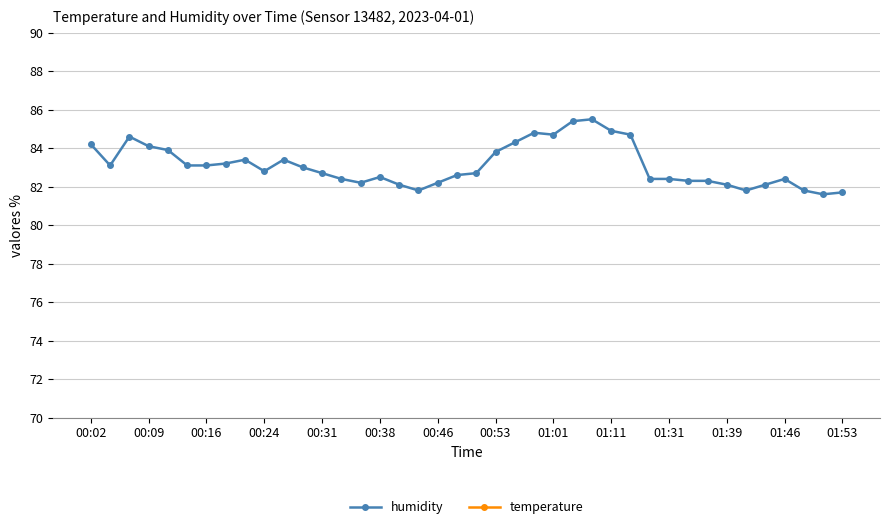

How many distinct data groups are displayed?

2